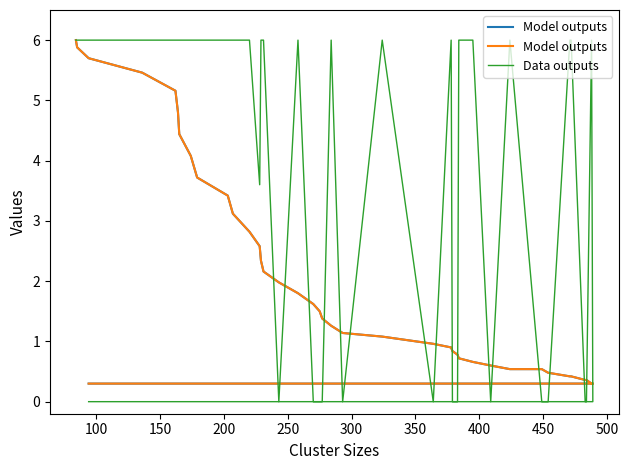

How many data points in Data outputs are less than 6?

16